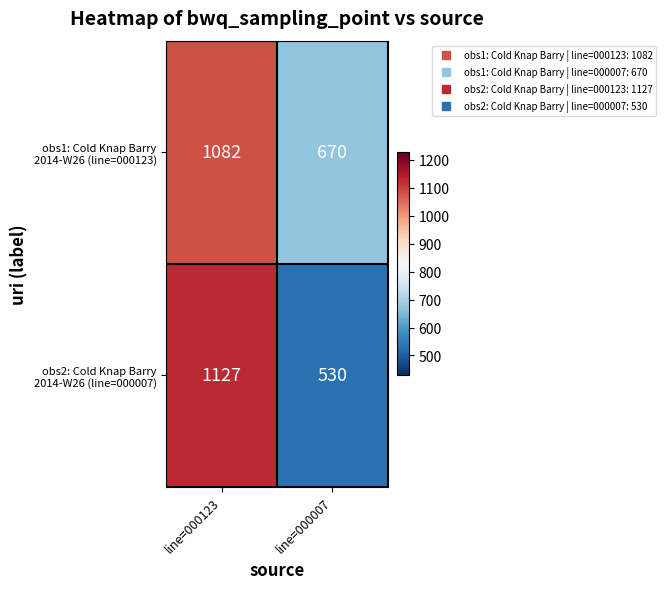

At which category does the chart reach its peak across all series?

line=000123